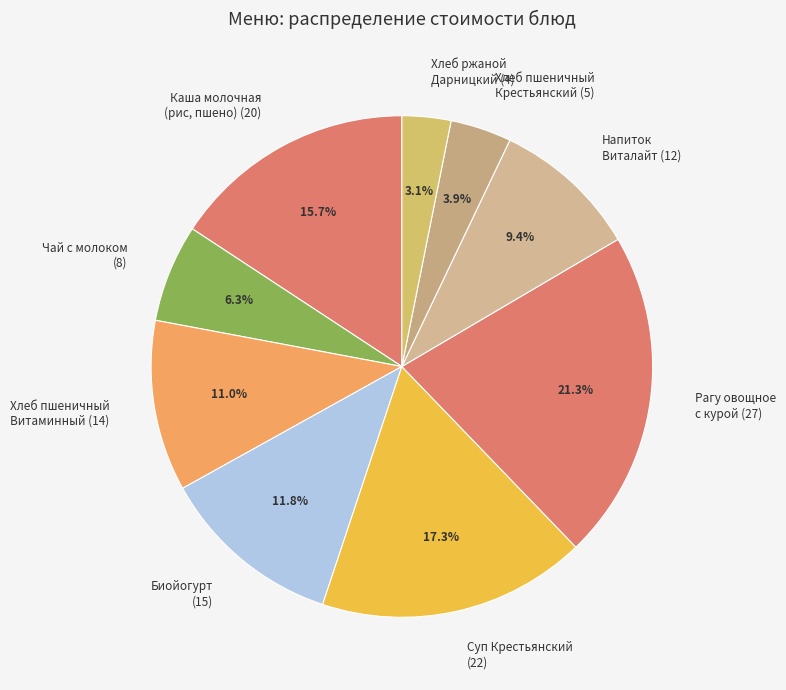

Rank the categories by value from highest to lowest.

Рагу овощное с курой (27), Суп Крестьянский (22), Каша молочная (рис, пшено) (20), Биойогурт (15), Хлеб пшеничный Витаминный (14), Напиток Виталайт (12), Чай с молоком (8), Хлеб пшеничный Крестьянский (5), Хлеб ржаной Дарницкий (4)